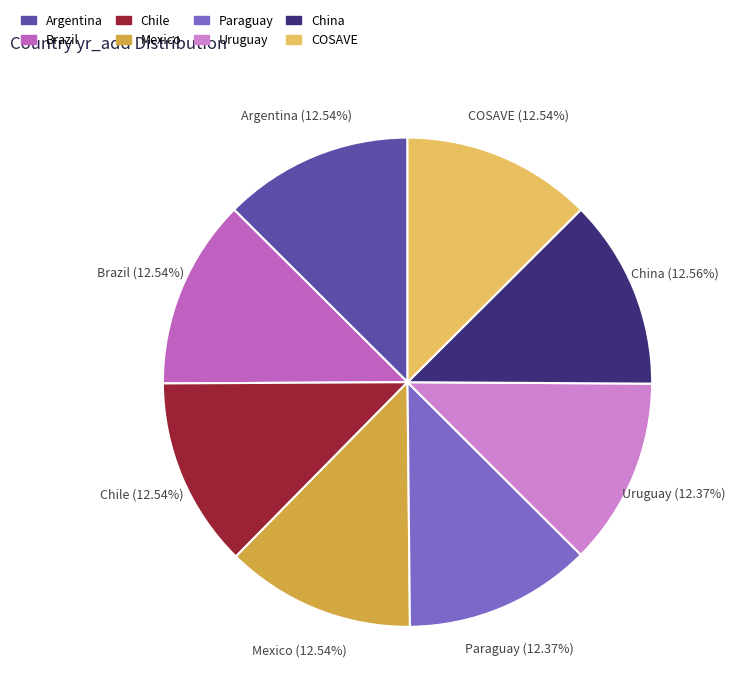

Does any single category account for the majority?

No